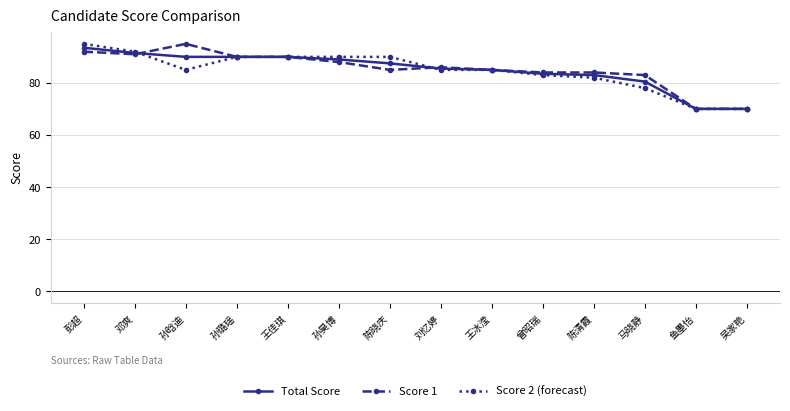

What is the difference between the second highest and minimum values in the Total Score series?

21.5